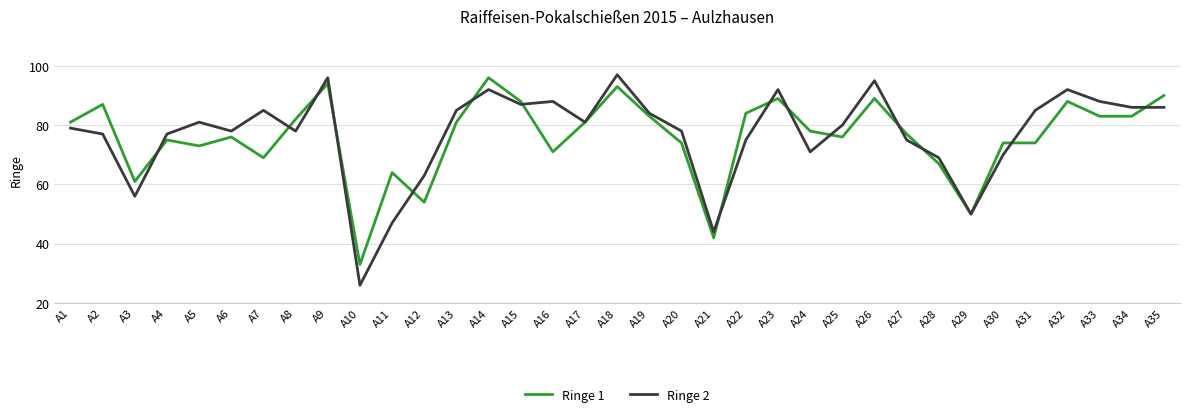

The Ringe 2 series shows 81 at A5. True or false?

True